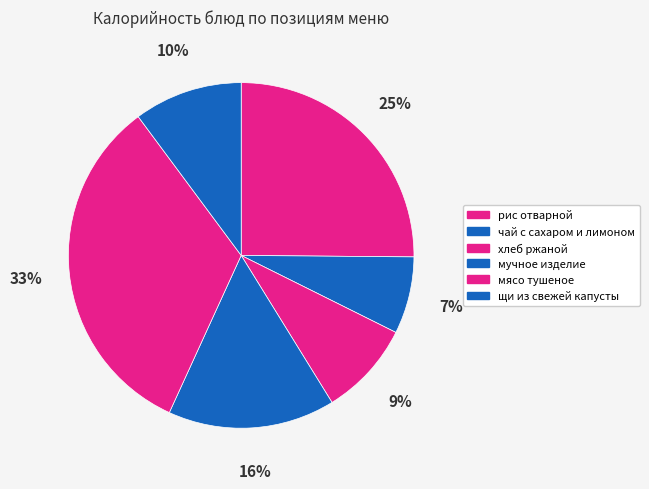

How much of the chart is everything except мучное изделие?

84.4%